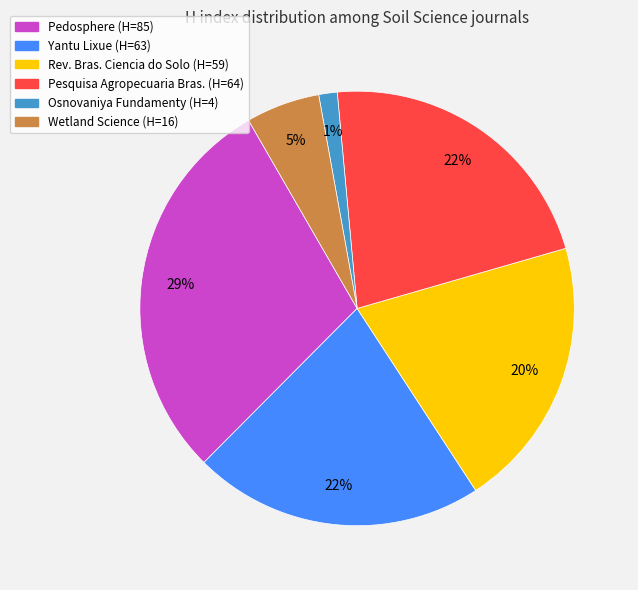

Is there any slice that represents more than half of the pie?

No